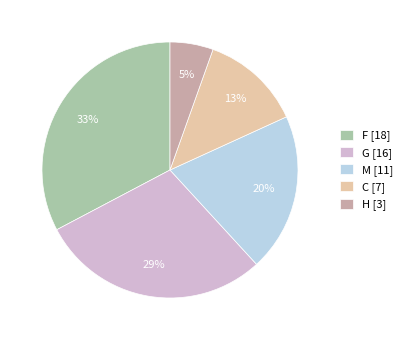

What percentage is the C slice, to the nearest percent?

13%